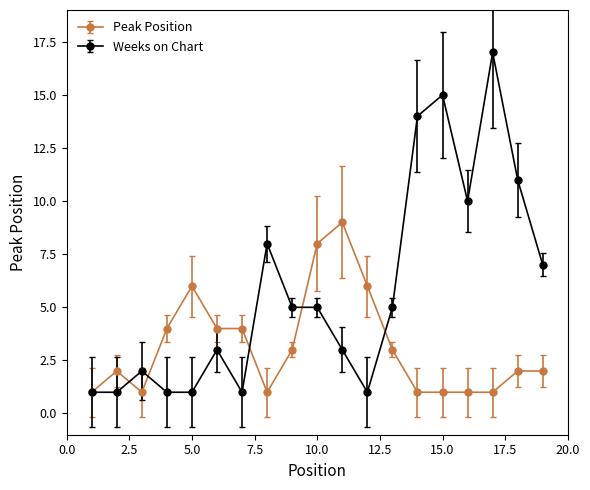

Which series has the largest range (max minus min)?

Weeks on Chart